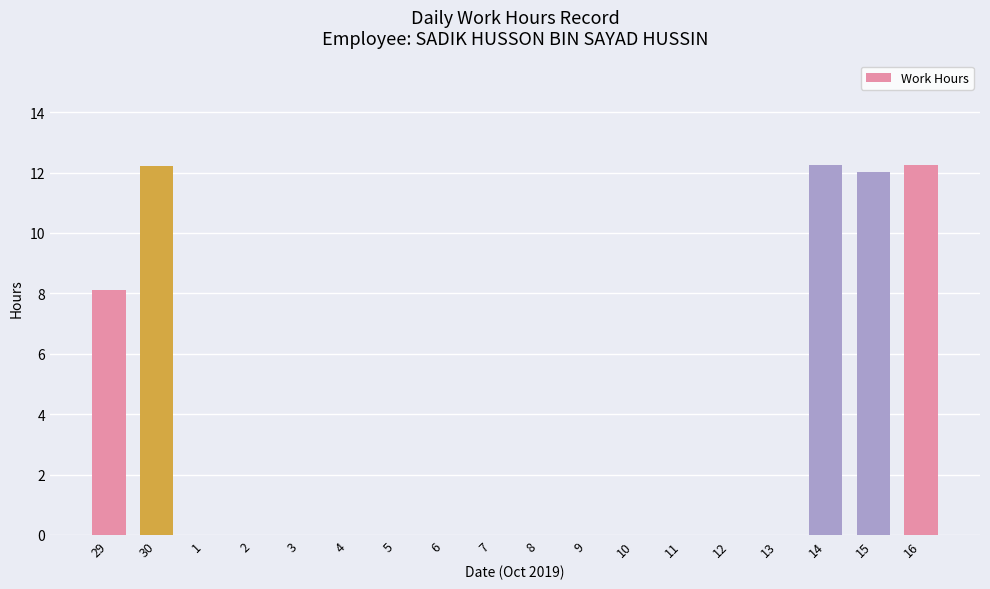

What is the sum of the values at 29 and 8?

8.1